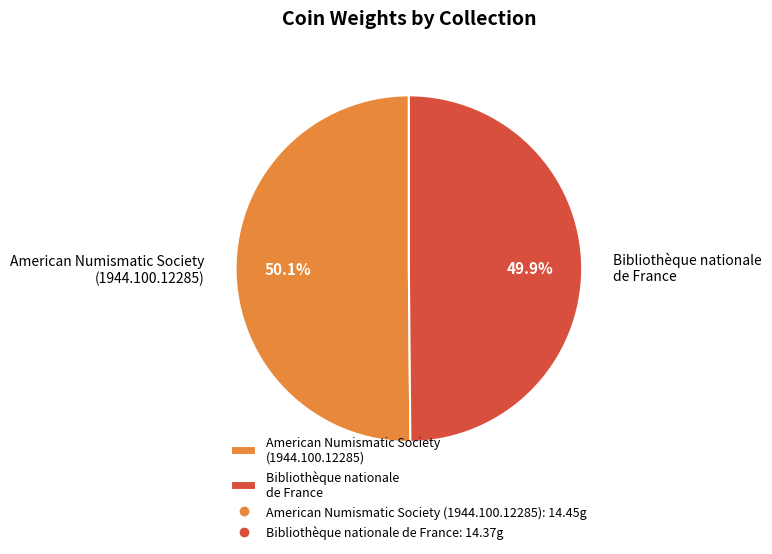

Combined, do Bibliothèque nationale de France and American Numismatic Society (1944.100.12285) account for over 50%?

Yes